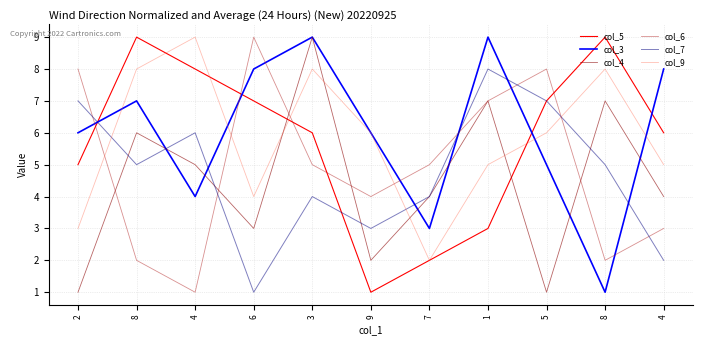

What is the maximum value for col_6?

9